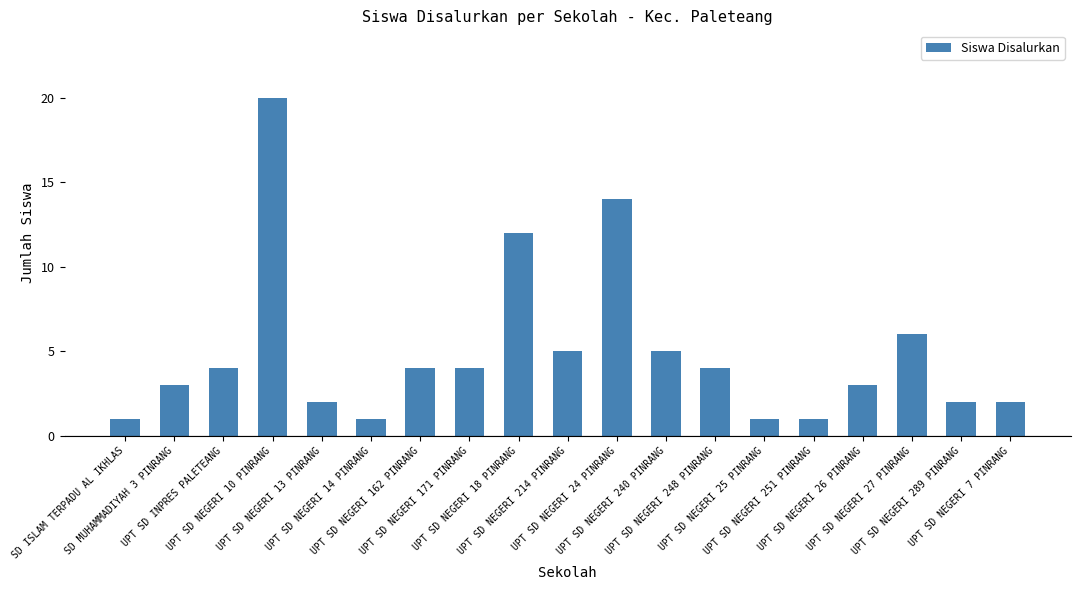

What is the difference between the maximum and minimum values?

19